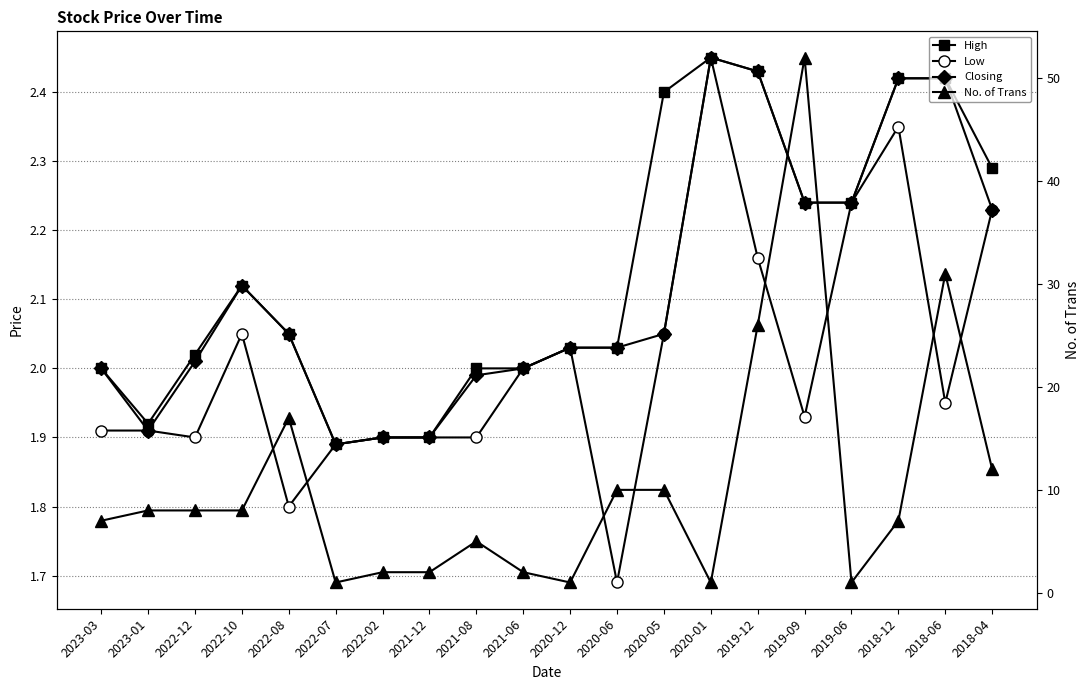

The No. of Trans series shows 7.0 at 2023-03. True or false?

True